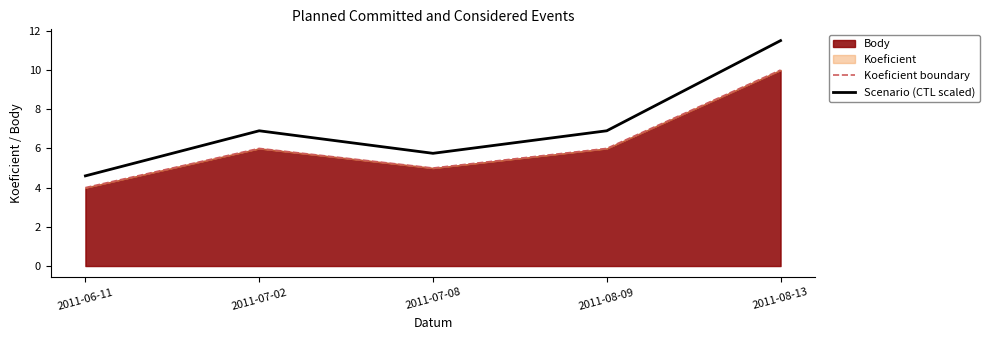

Which series has the largest total across all categories?

Scenario (CTL scaled)